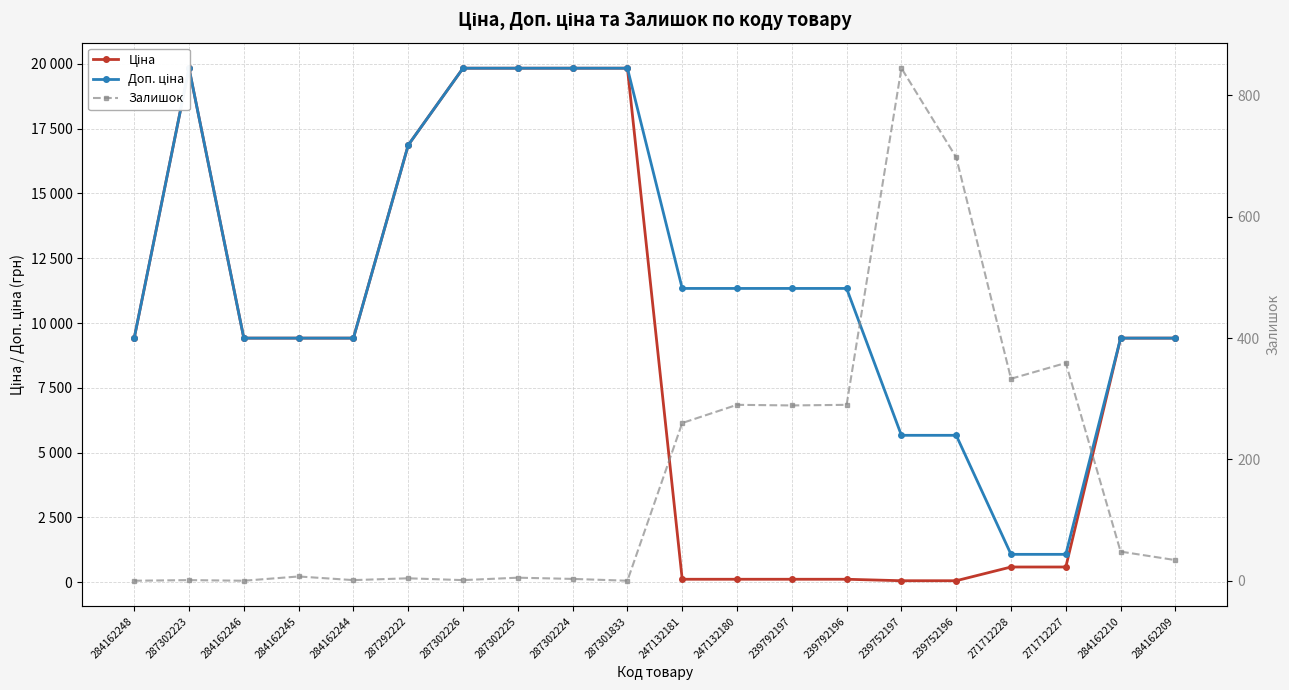

What is the minimum value for Доп. ціна?

1074.5